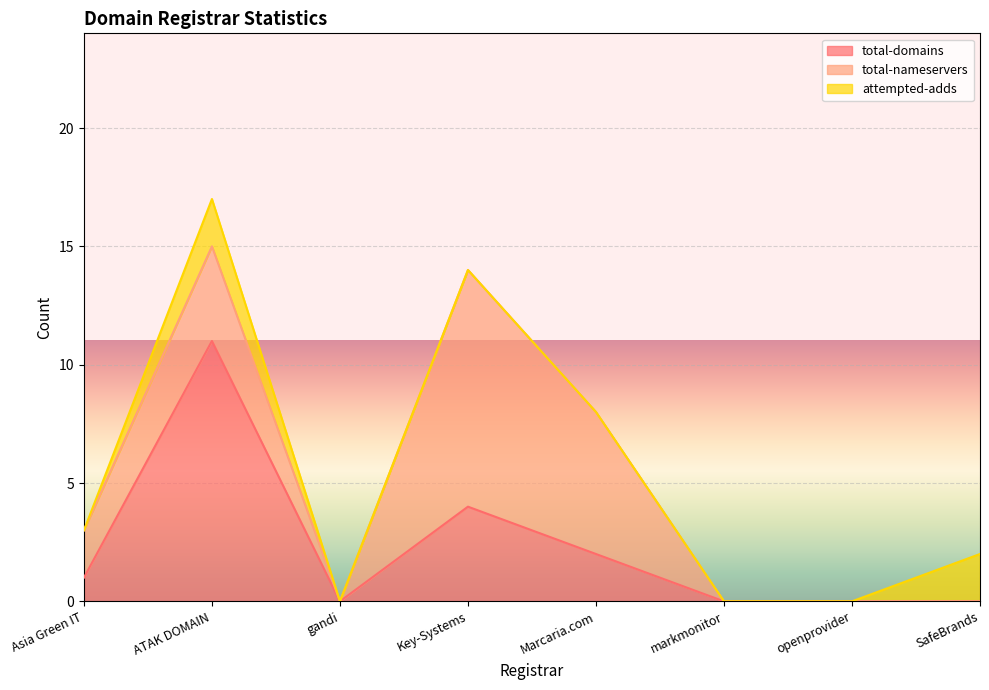

Which category has the highest value in the total-domains series?

ATAK DOMAIN